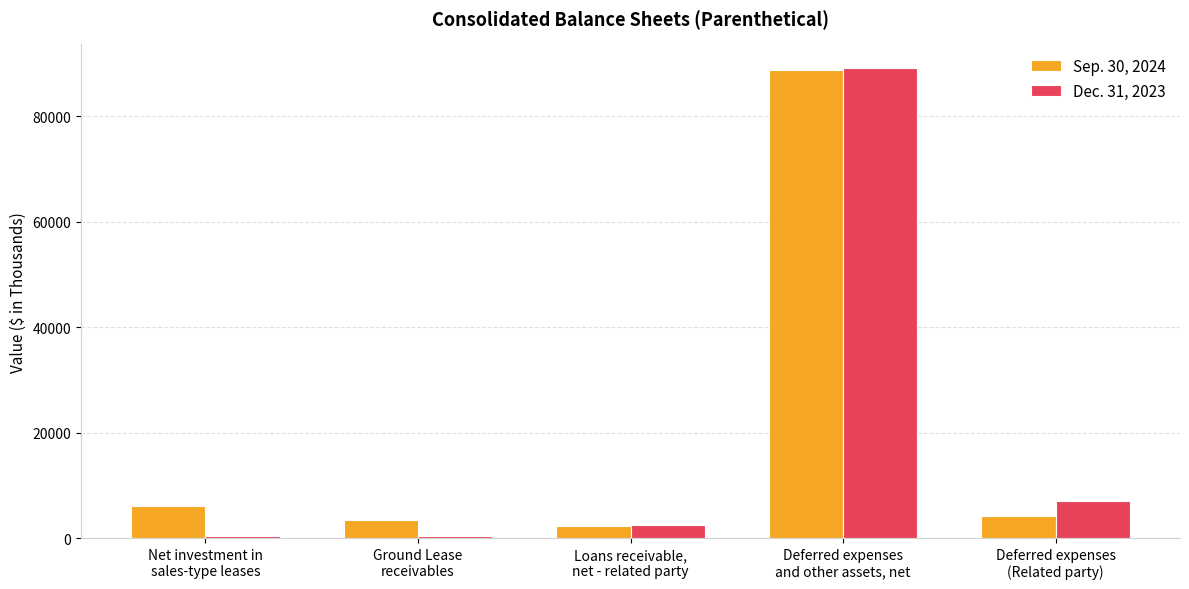

Which series has the largest range (max minus min)?

Dec. 31, 2023